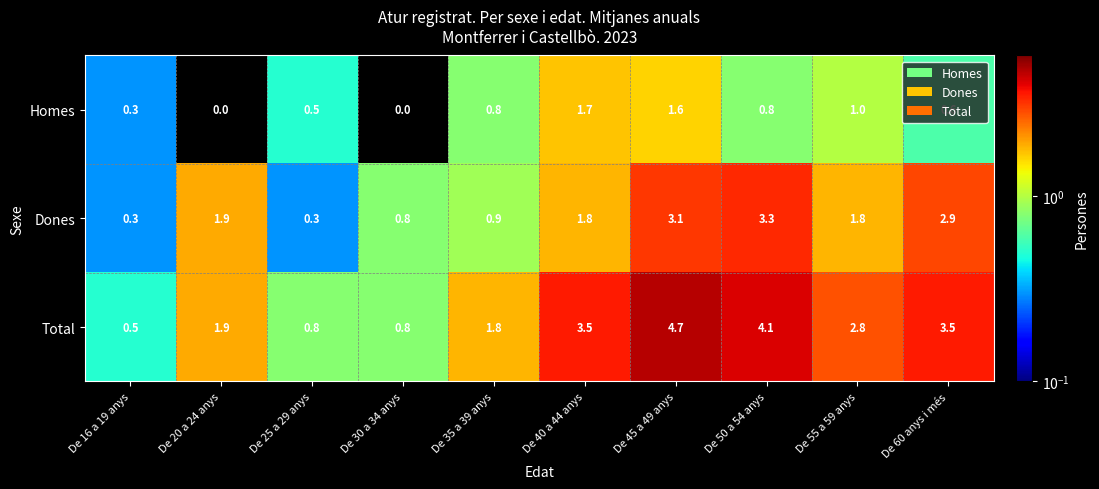

How many series are shown in this chart?

3